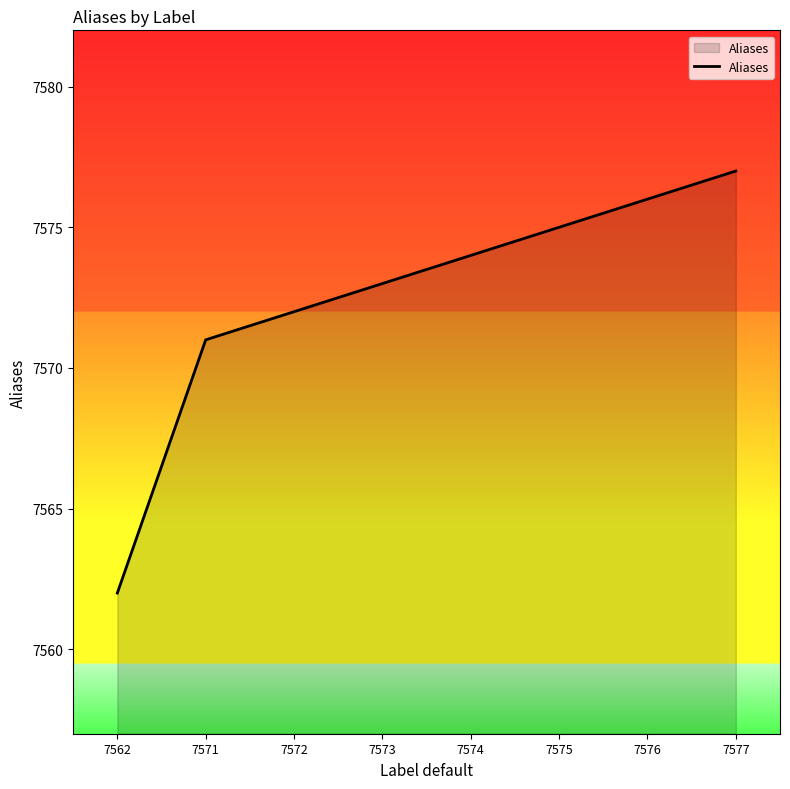

Reading right to left, what are all the values shown in this chart?

7577=7577	7576=7576	7575=7575	7574=7574	7573=7573	7572=7572	7571=7571	7562=7562